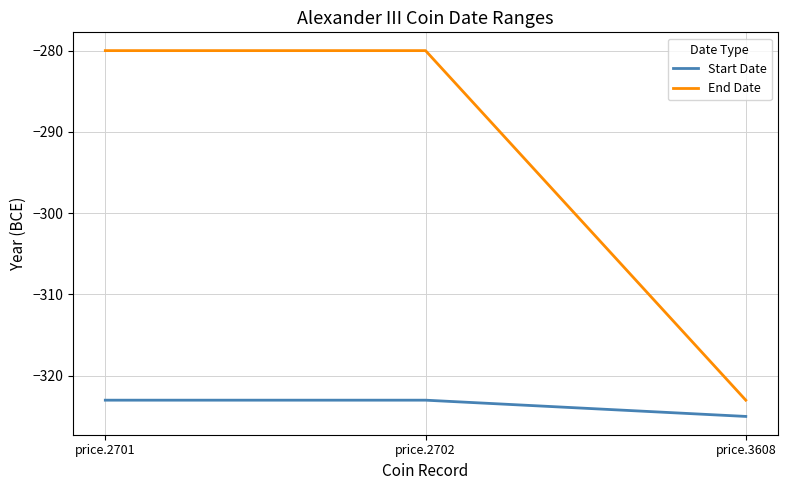

Rank the series by their average value, from highest to lowest.

End Date, Start Date